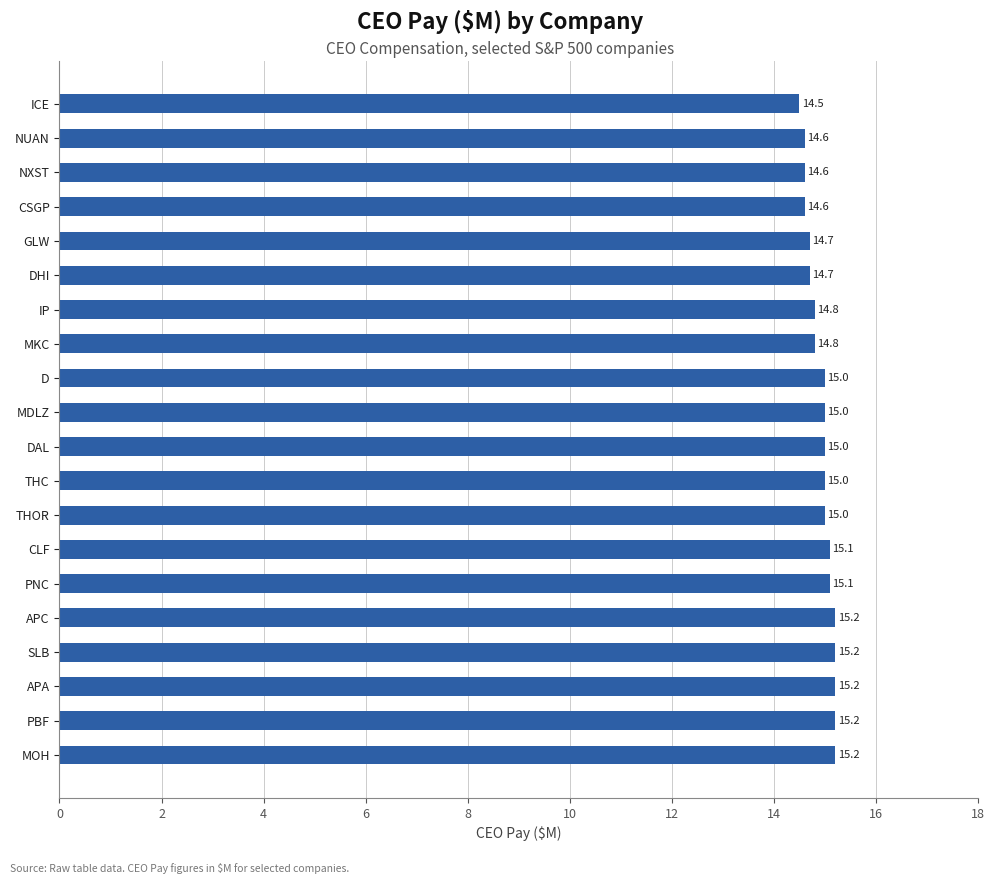

Where is the data nearest to the value 14?

ICE